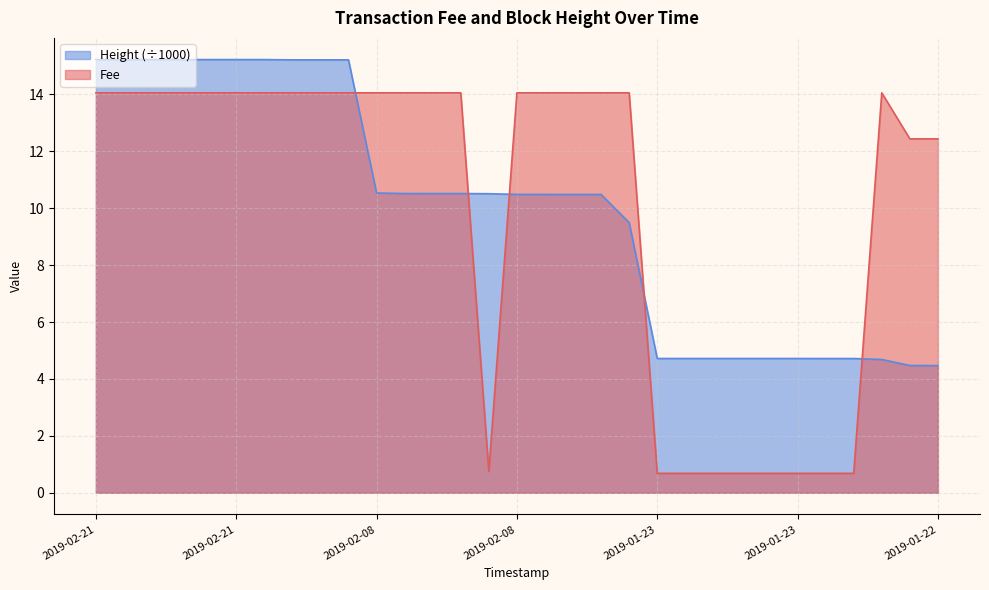

At which label is Fee closest to 7?

2019-01-22 21:15:40